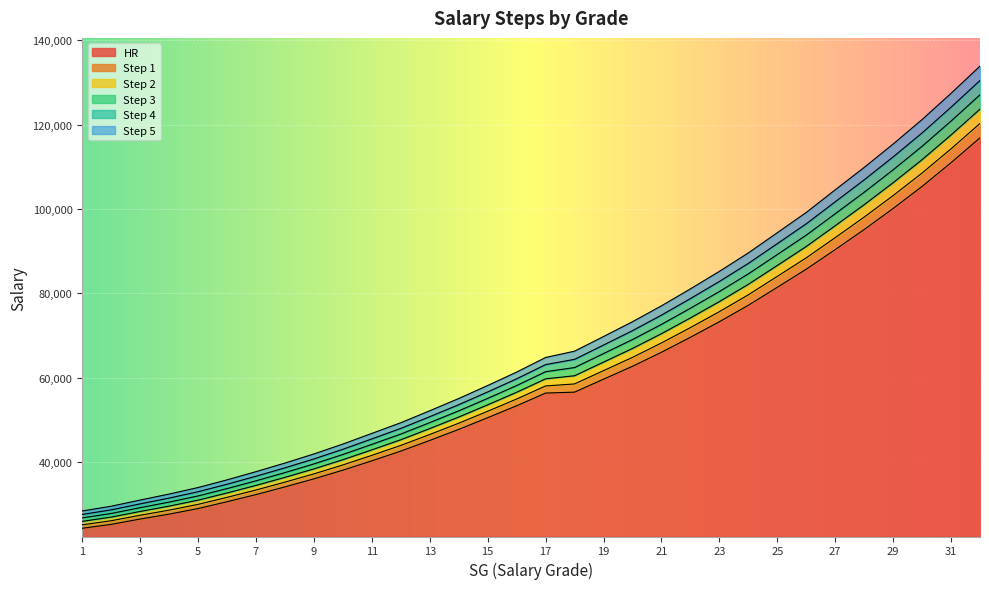

What is the smallest value displayed?

24336